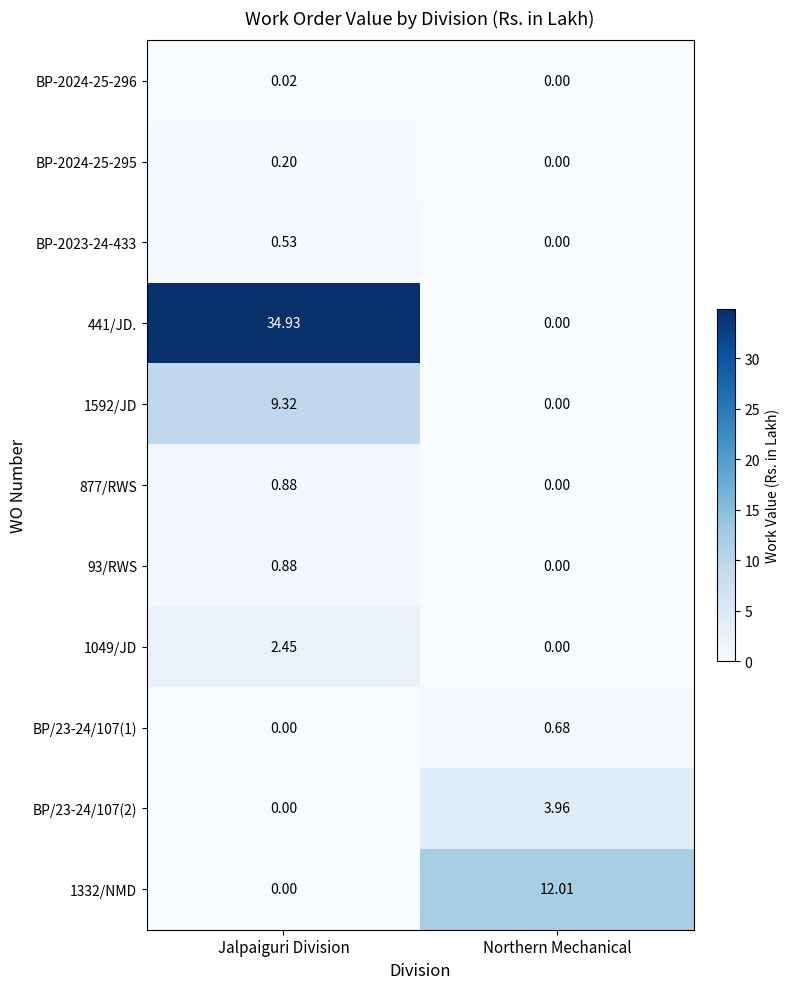

At how many categories does at least one series exceed 11?

2